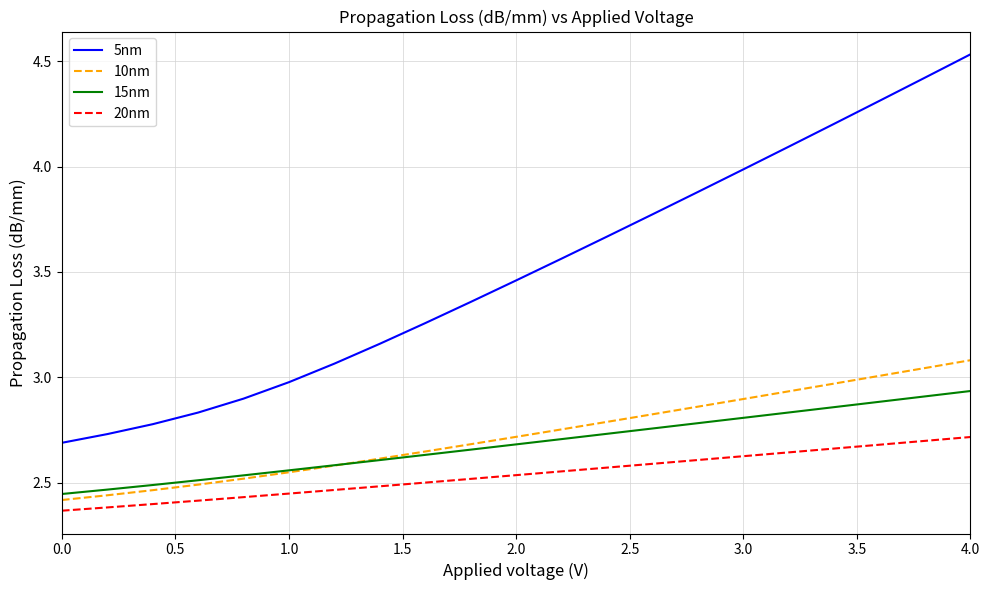

Which series has the widest spread of values?

5nm